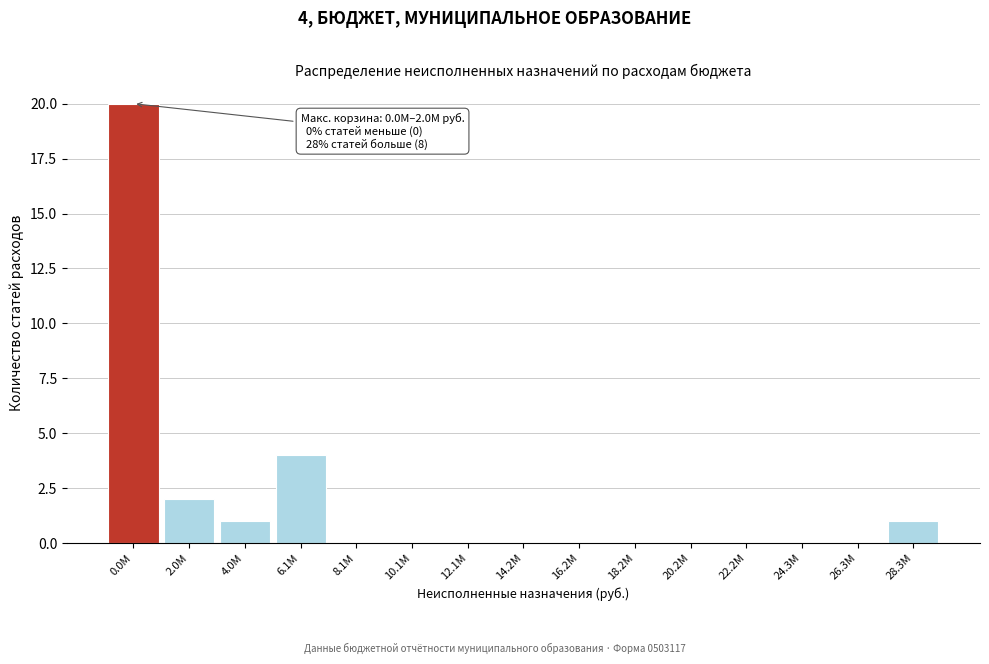

Reading right to left, what are all the values shown in this chart?

28.3M=1	26.3M=0	24.3M=0	22.2M=0	20.2M=0	18.2M=0	16.2M=0	14.2M=0	12.1M=0	10.1M=0	8.1M=0	6.1M=4	4.0M=1	2.0M=2	0.0M=20